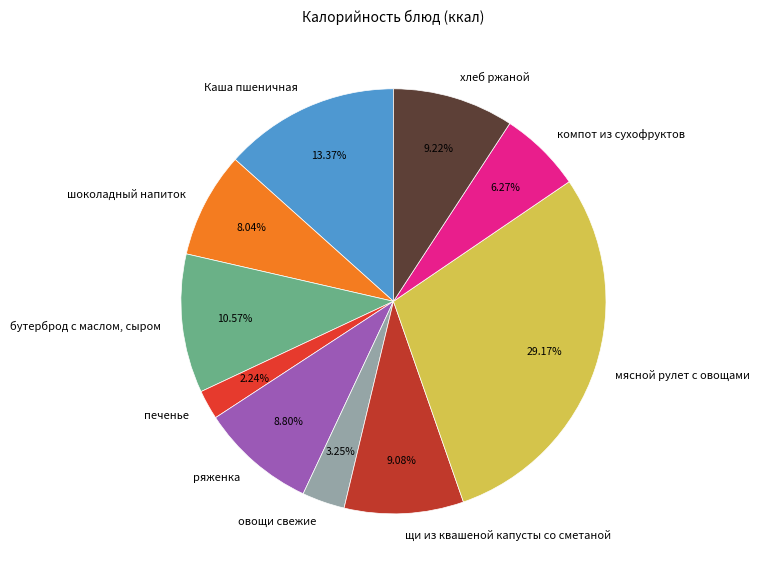

To the nearest percent, what portion does бутерброд с маслом, сыром represent?

11%